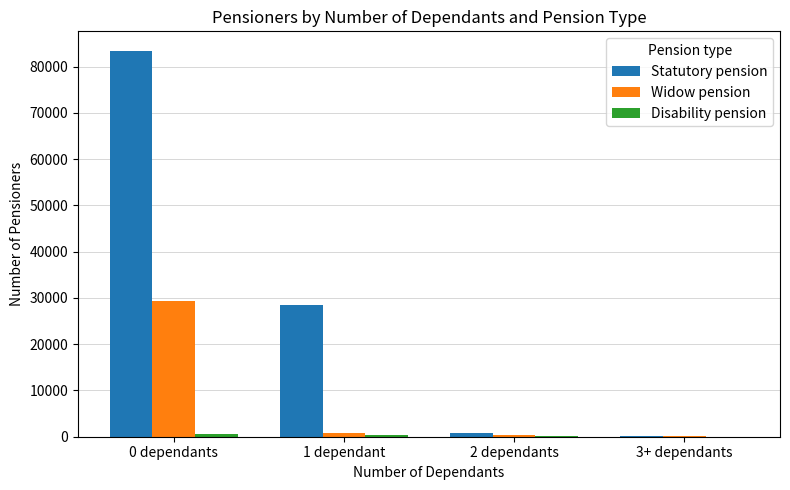

What is the greatest value displayed?

83451